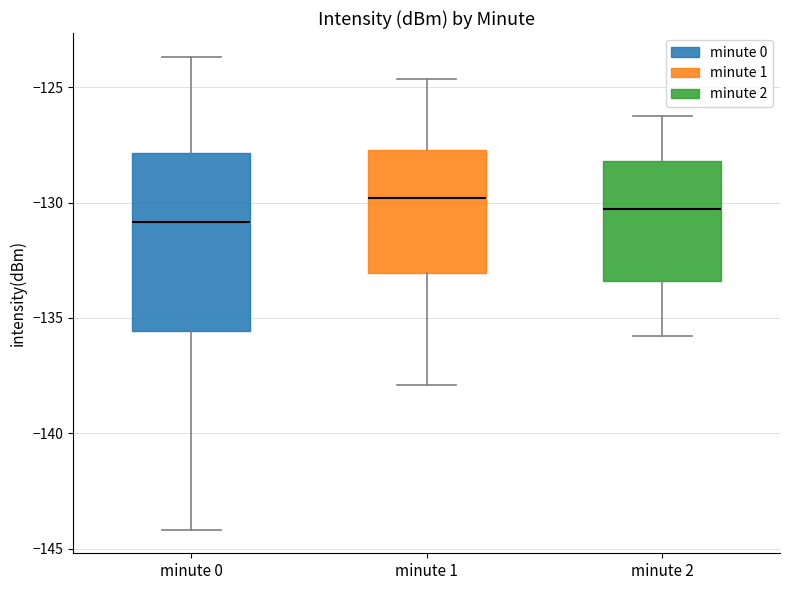

Comparing the boxes themselves (not the whiskers), which one is the tallest?

minute 0